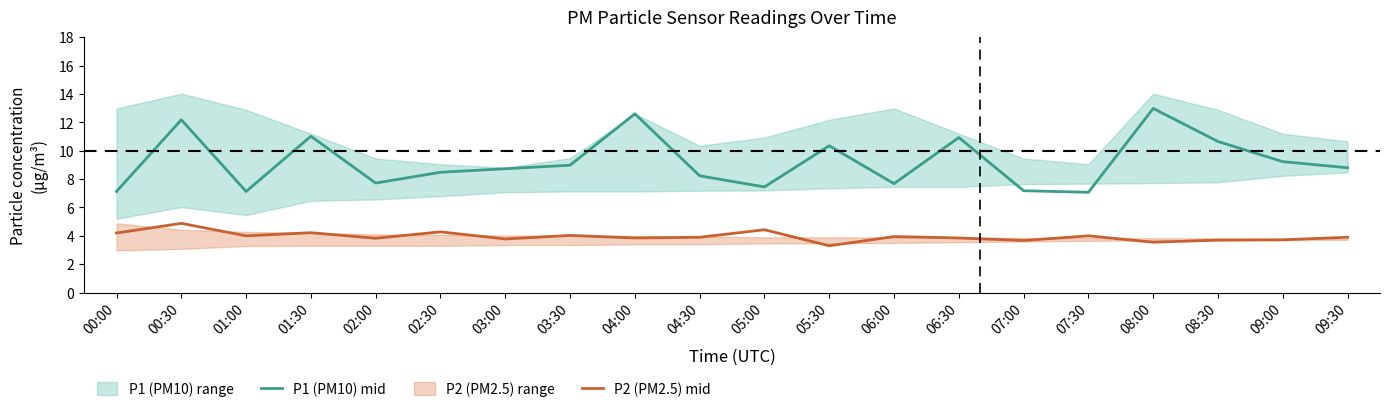

What is the difference between the P1 (PM10) mid values at 09:30 and 01:00?

1.7